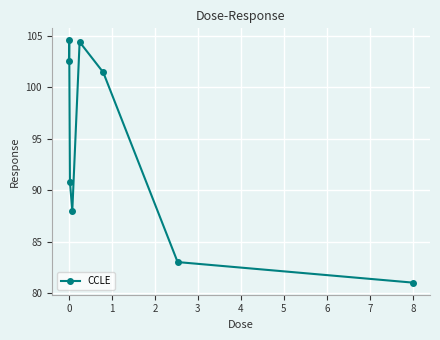

How many categories are shown in the chart?

8